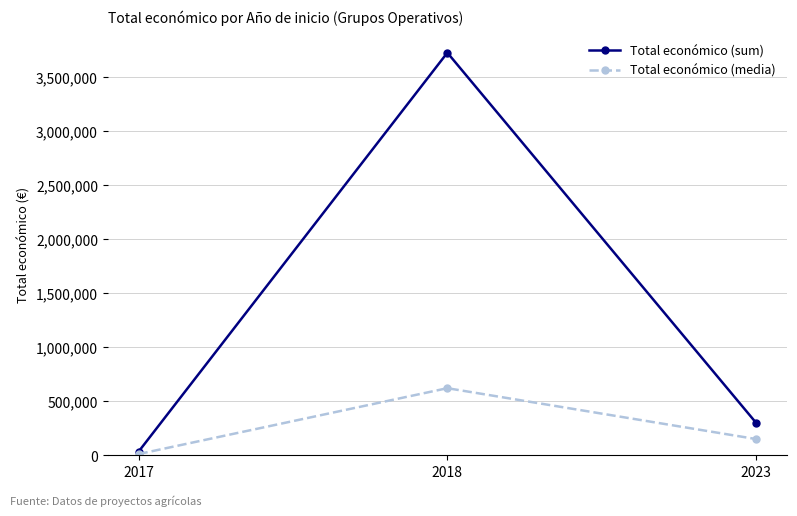

At 2023, list the series in order from largest to smallest.

Total económico (sum), Total económico (media)